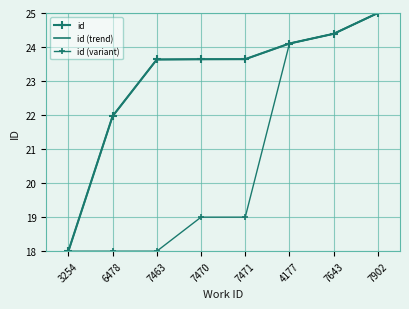

True or false: id (variant) has a value of 18.0 at 3254.

True